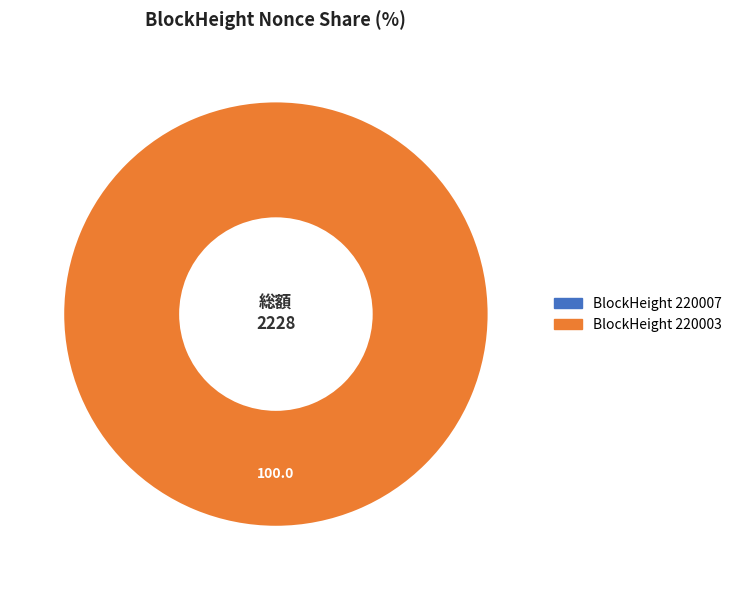

Does 220003 represent more than half of the total?

Yes